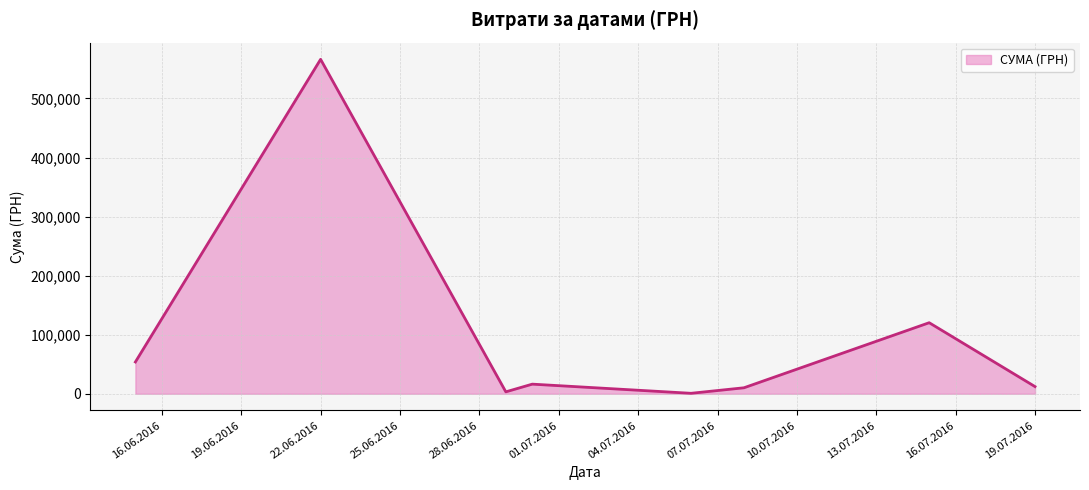

What is the difference between the maximum and minimum values?

565505.6